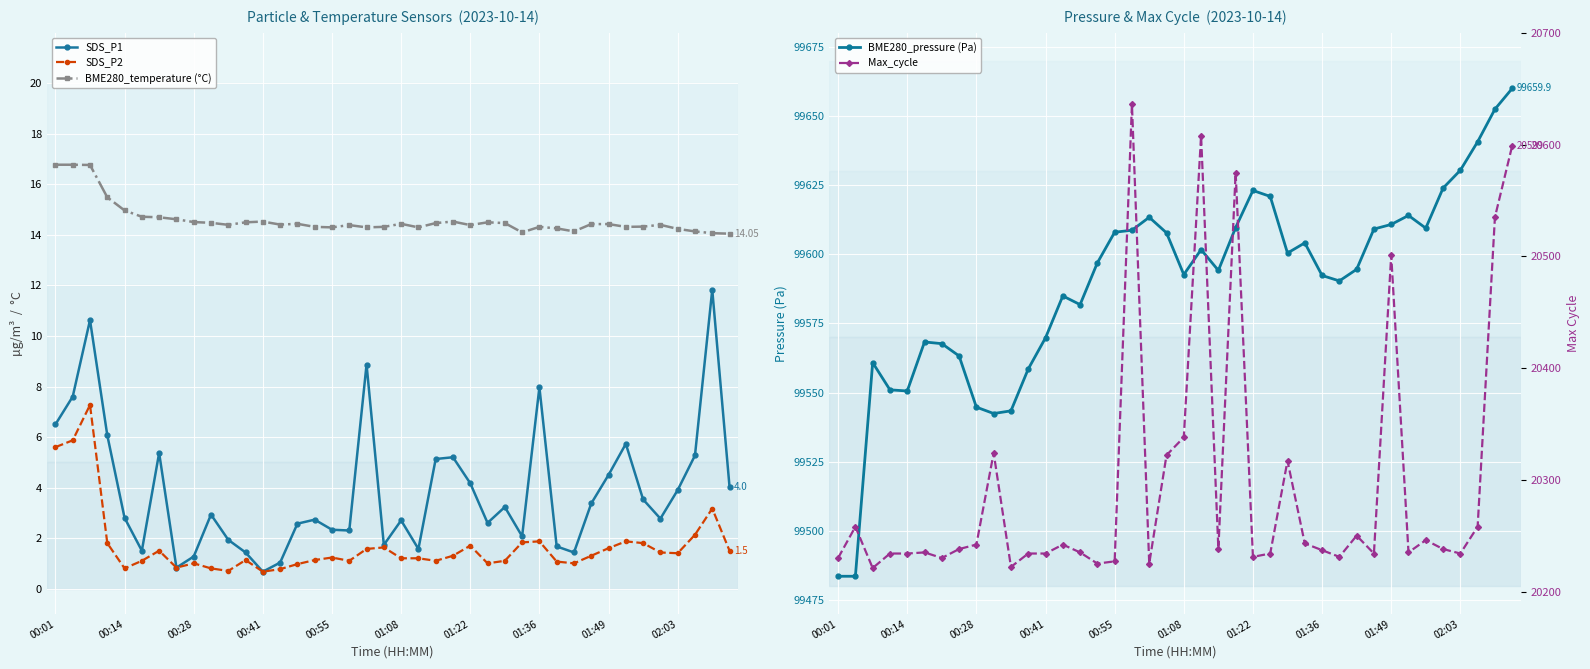

In BME280_temperature (°C), how many points are lower than both neighbors (excluding endpoints)?

9